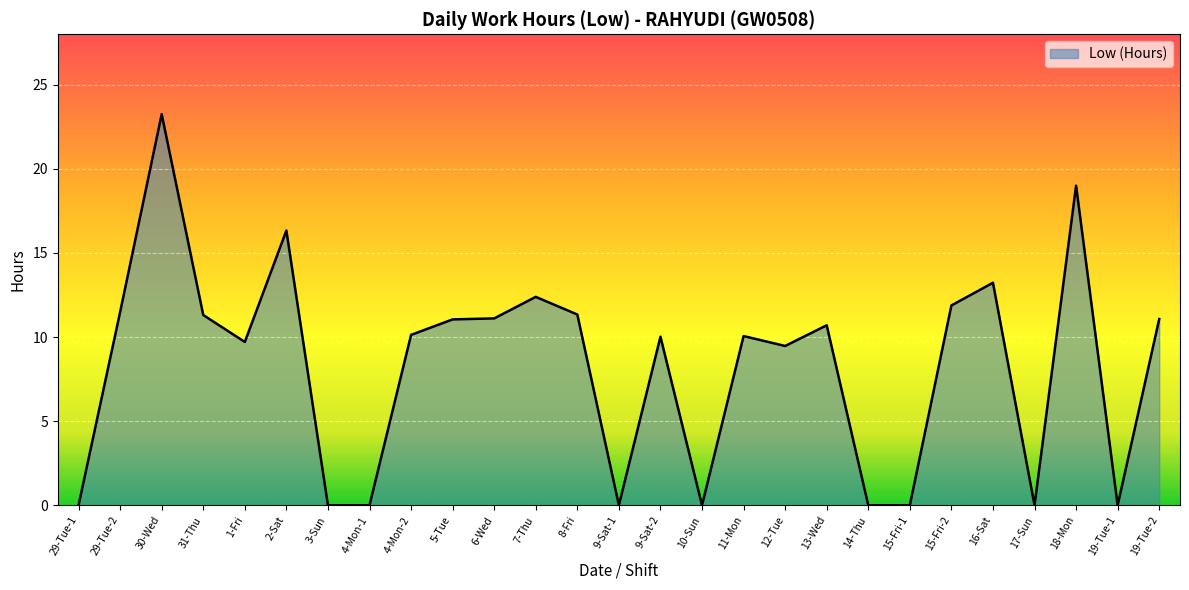

Count the number of data series in this chart.

1